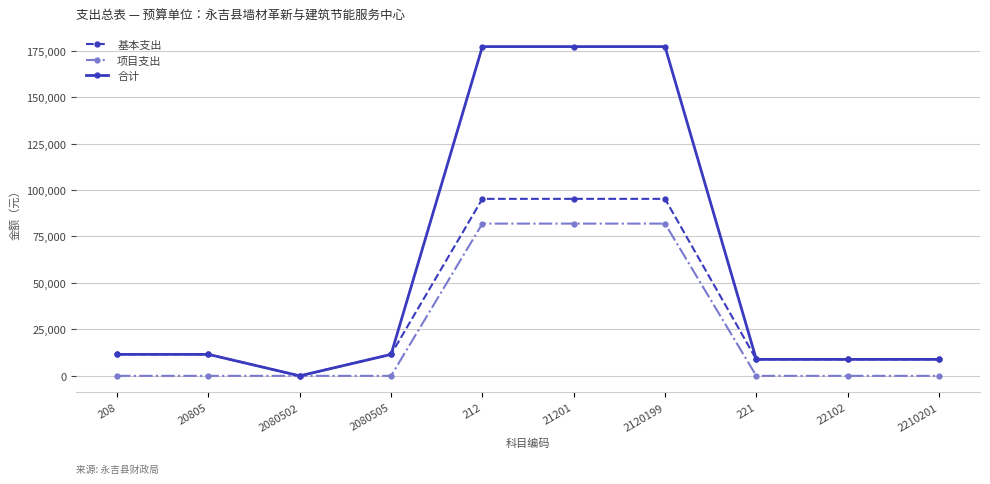

At which category does 合计 reach its first local valley?

2080502